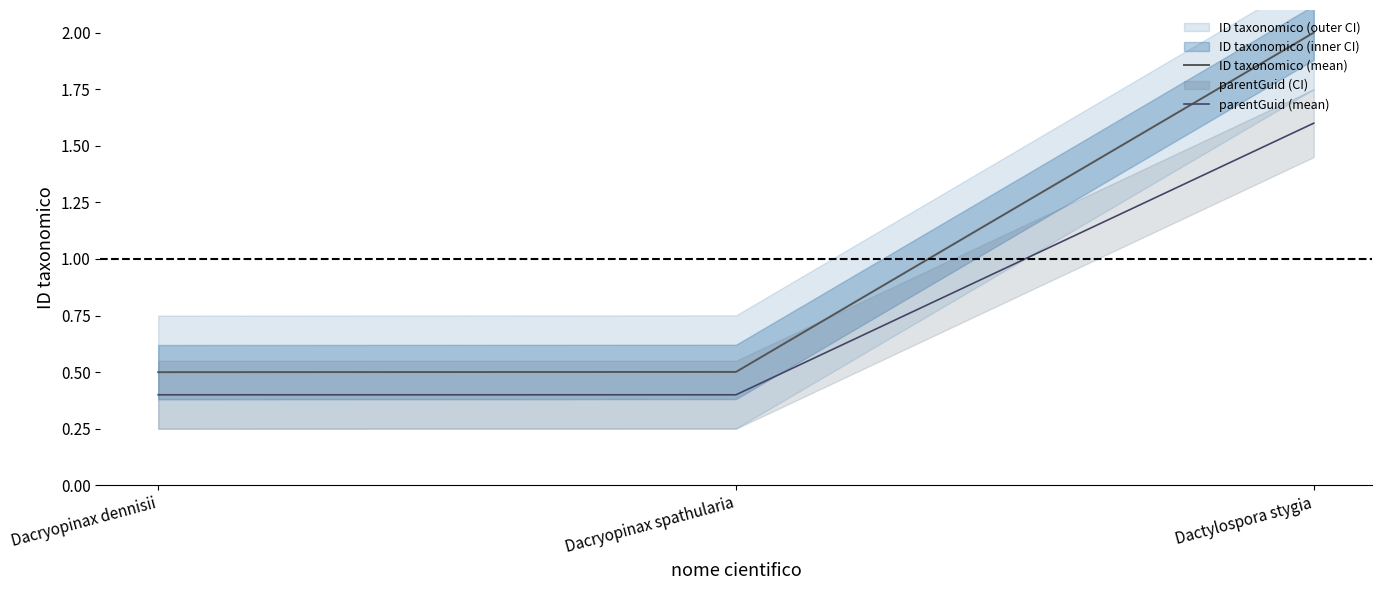

What is the spread (max minus min) of values at Dacryopinax dennisii?

0.1